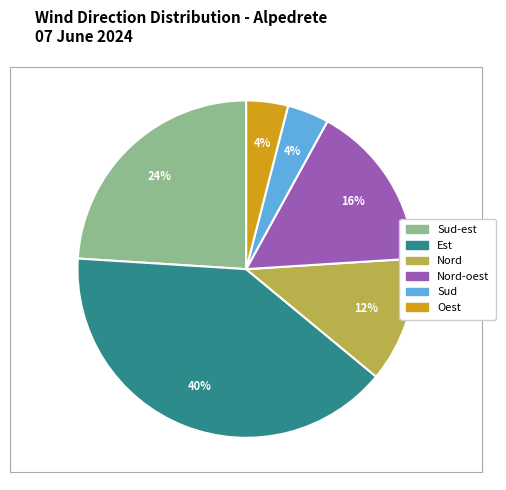

Is it true that Nord-oest is 16% of the pie?

True